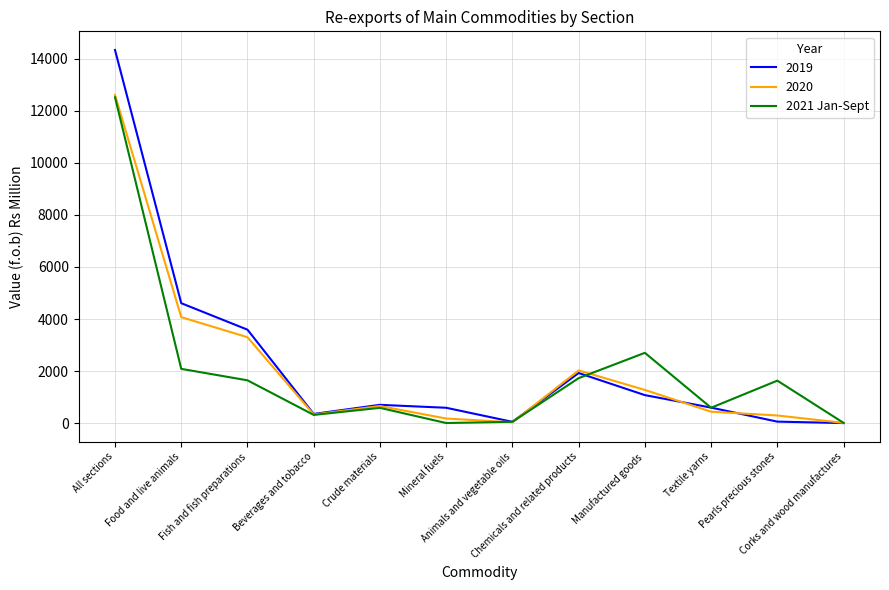

Does the chart have visible grid lines?

Yes